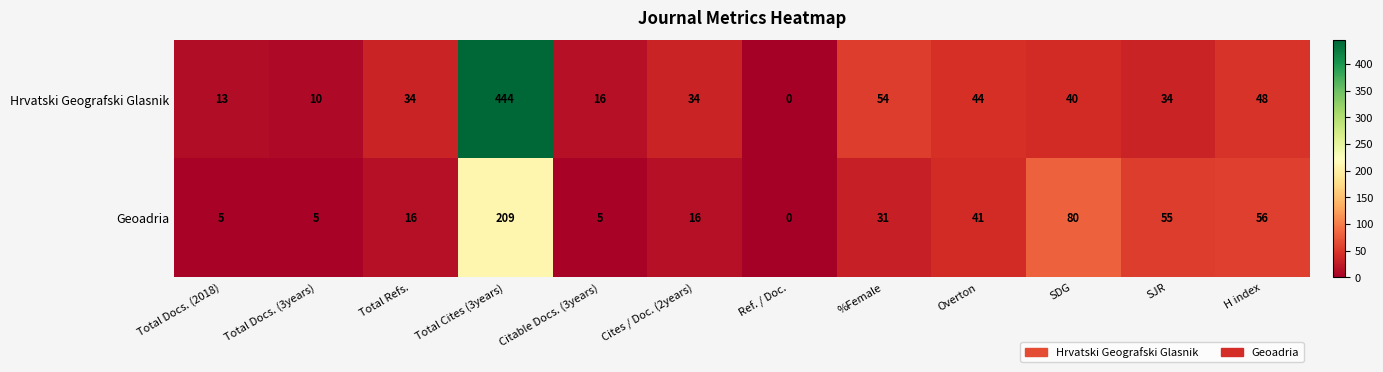

Rank the series by their maximum value, from highest to lowest.

Hrvatski Geografski Glasnik, Geoadria